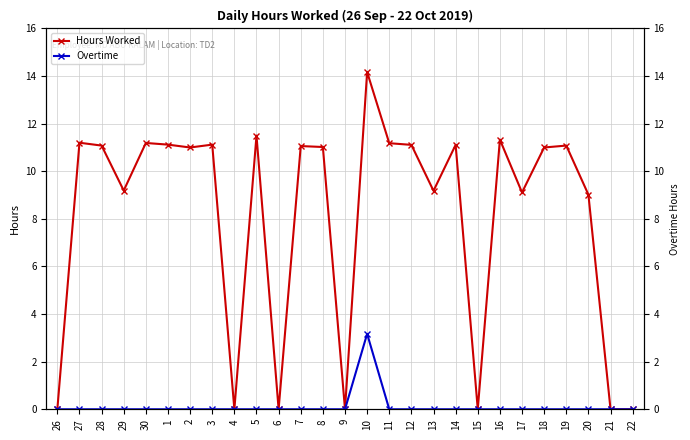

Is this an area chart (filled region under the line)?

No